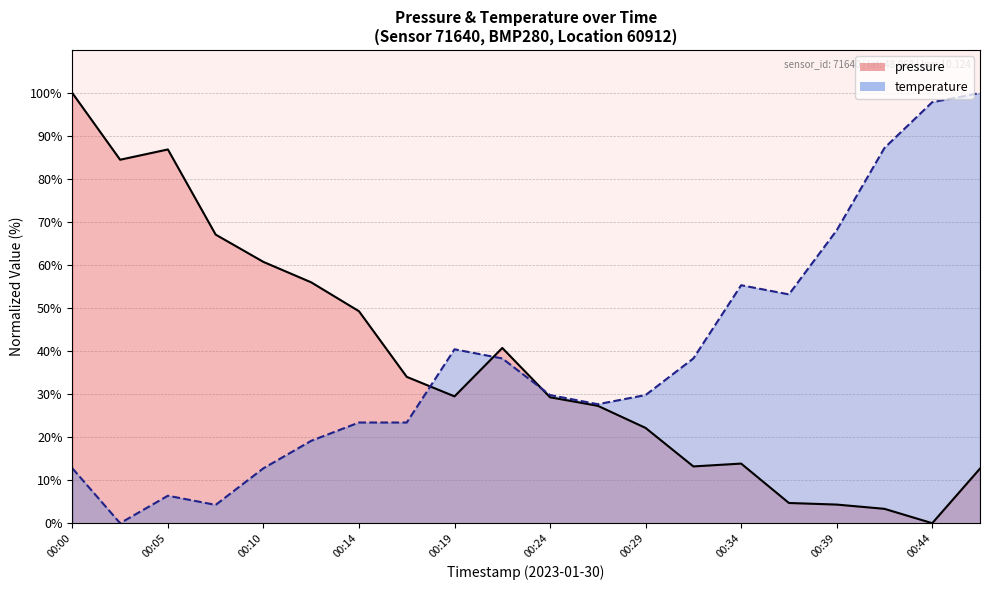

What is the difference between the highest and lowest values at 15?

48.5